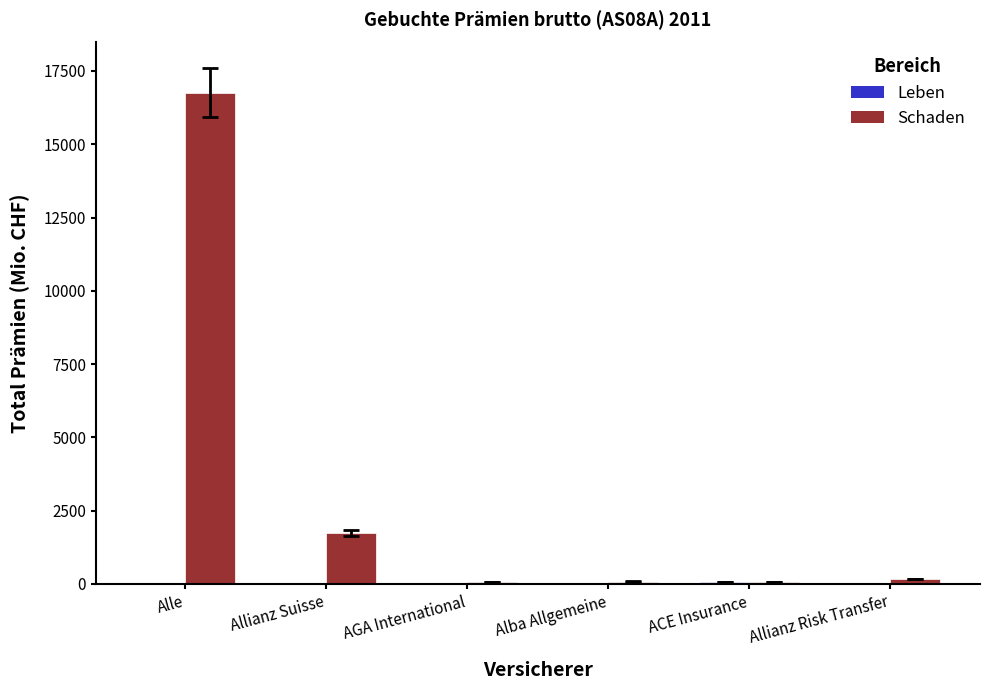

Which series has the largest total across all categories?

Schaden